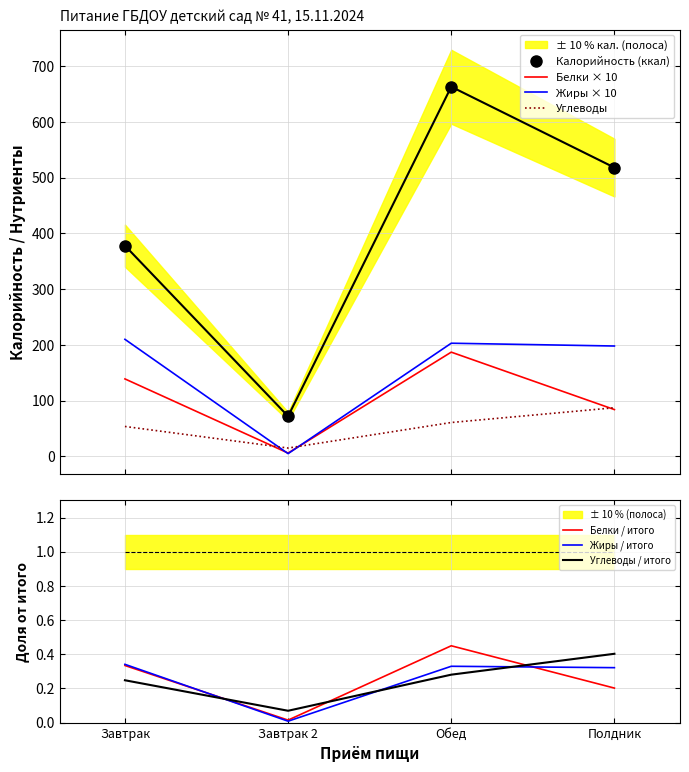

What is the maximum value for Жиры (гр.1)?

0.3